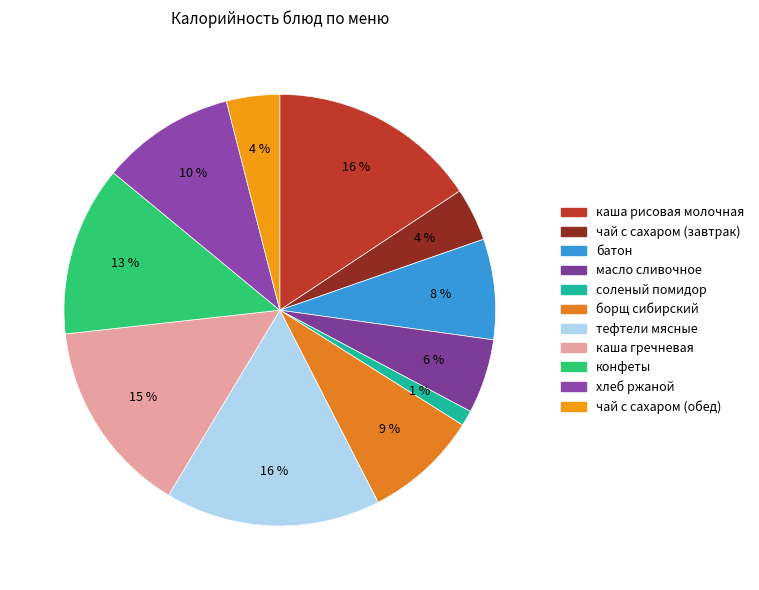

Which has a higher value, батон or конфеты?

конфеты